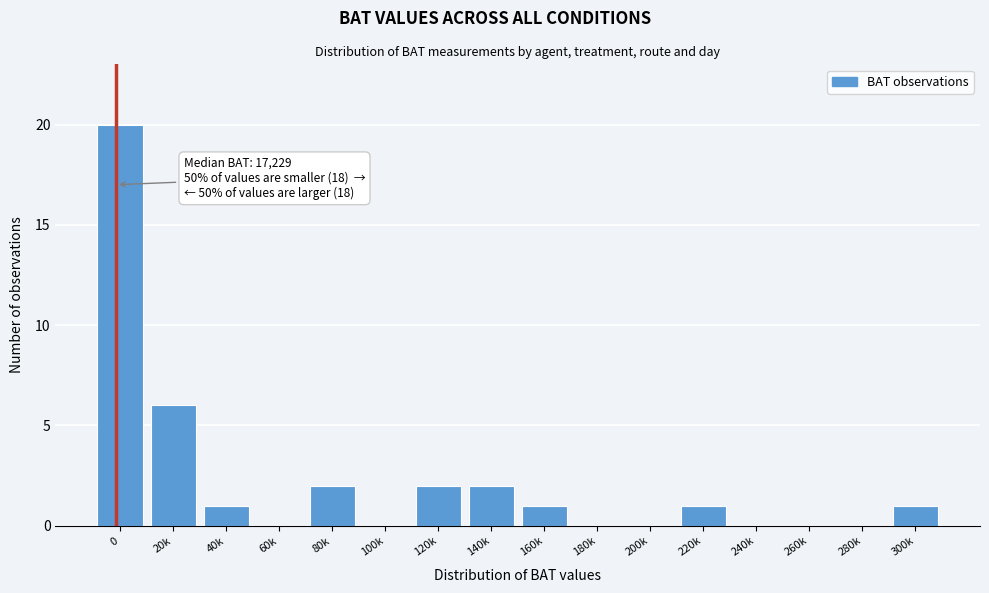

Reading right to left, what are all the values shown in this chart?

300k=1	280k=0	260k=0	240k=0	220k=1	200k=0	180k=0	160k=1	140k=2	120k=2	100k=0	80k=2	60k=0	40k=1	20k=6	0=20